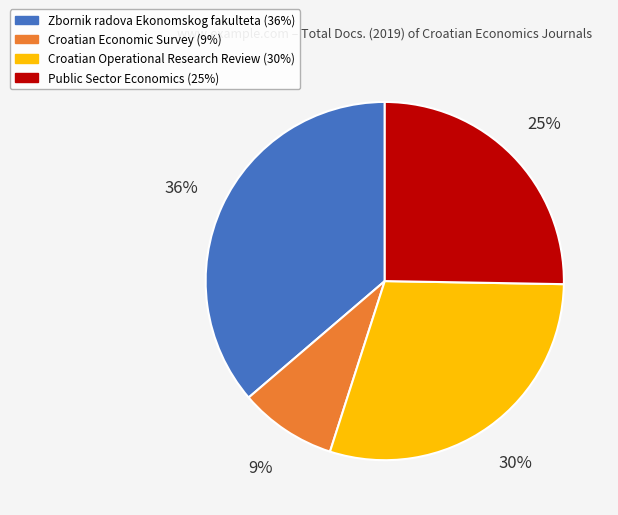

Is it true that Zbornik radova Ekonomskog fakulteta is 36% of the pie?

True